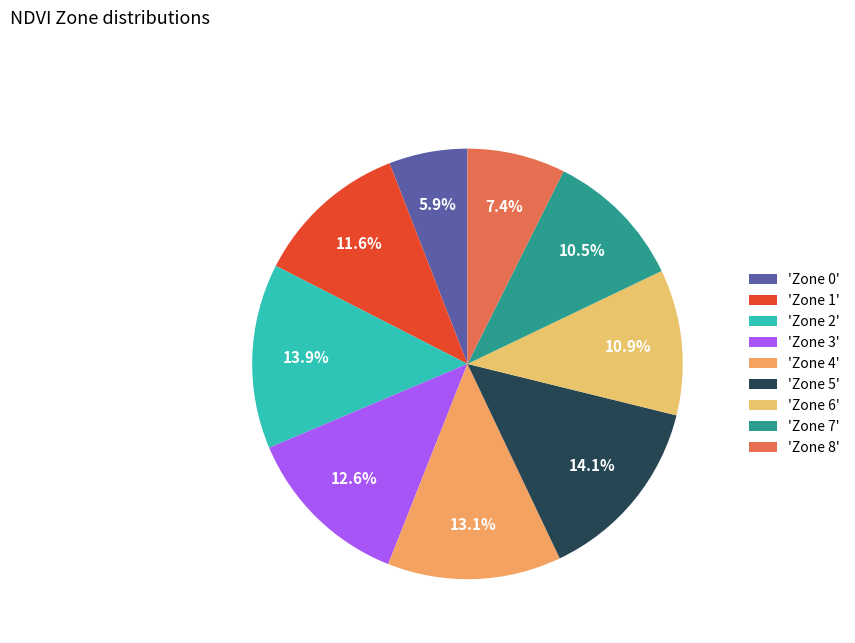

Count the number of slices in the pie.

9